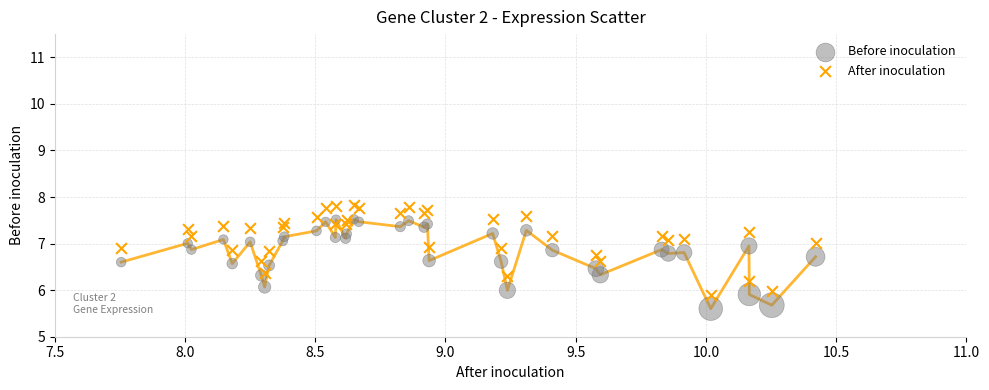

What are all the series names shown in the legend?

Before inoculation, After inoculation